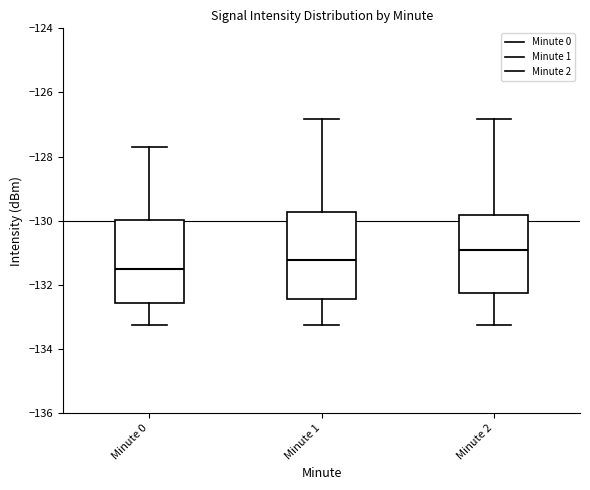

Reading left to right, read every box against the y-axis: the position of its median line, the range the box covers, and the ends of its whiskers. The values are not printed on the chart, so give them approximately, as read against the axis.

Minute 0: median -131.6, box -132.6 to -130.0, whiskers -133.2 to -127.8
Minute 1: median -131.2, box -132.4 to -129.8, whiskers -133.2 to -126.8
Minute 2: median -131.0, box -132.2 to -129.8, whiskers -133.2 to -126.8